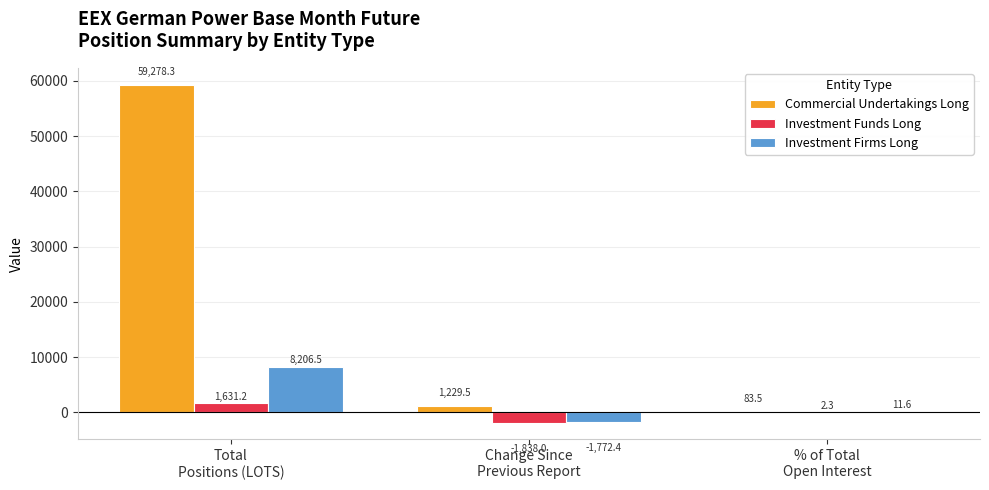

Where is Investment Funds Long nearest to the value -103?

% of Total
Open Interest